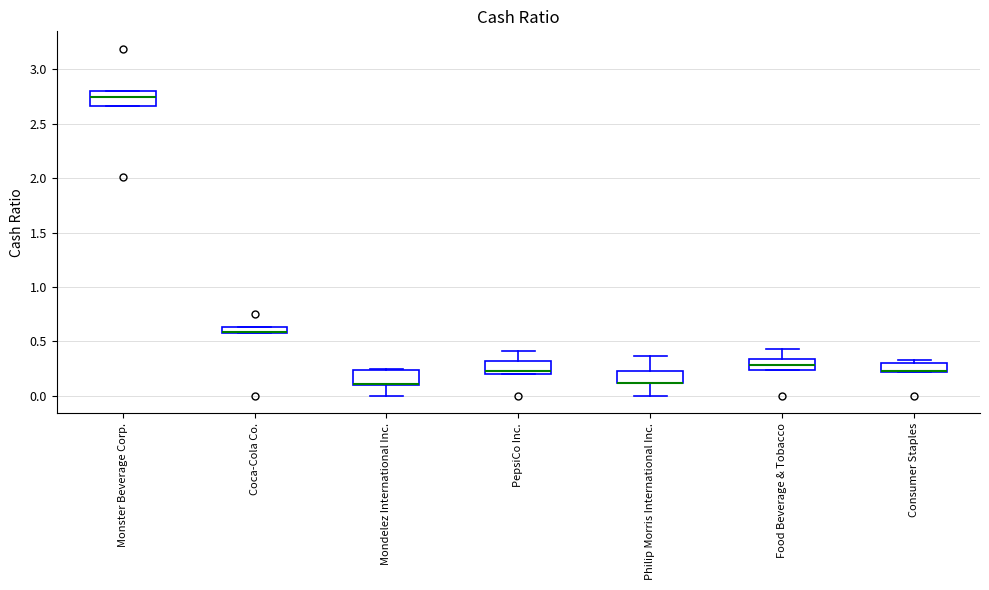

Where is the upper edge of the box for PepsiCo Inc. on the y-axis? The values are not printed on the chart, so give them approximately, as read against the axis.

0.30